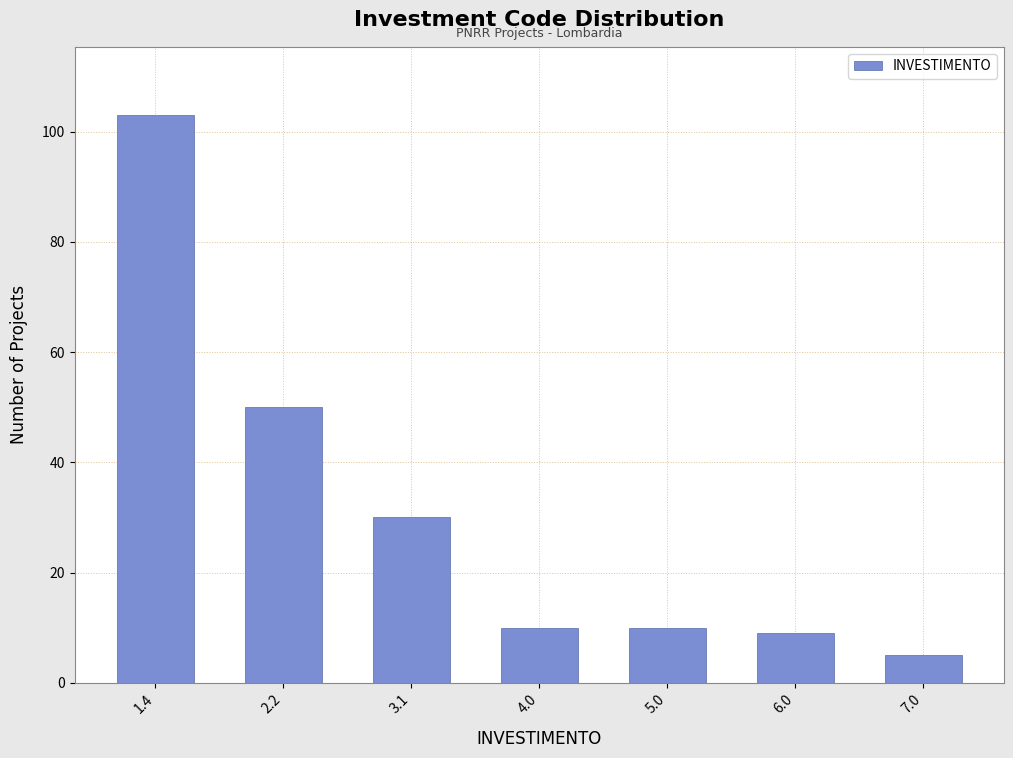

Reading right to left, transcribe all the data shown in this chart.

5	9	10	10	30	50	103